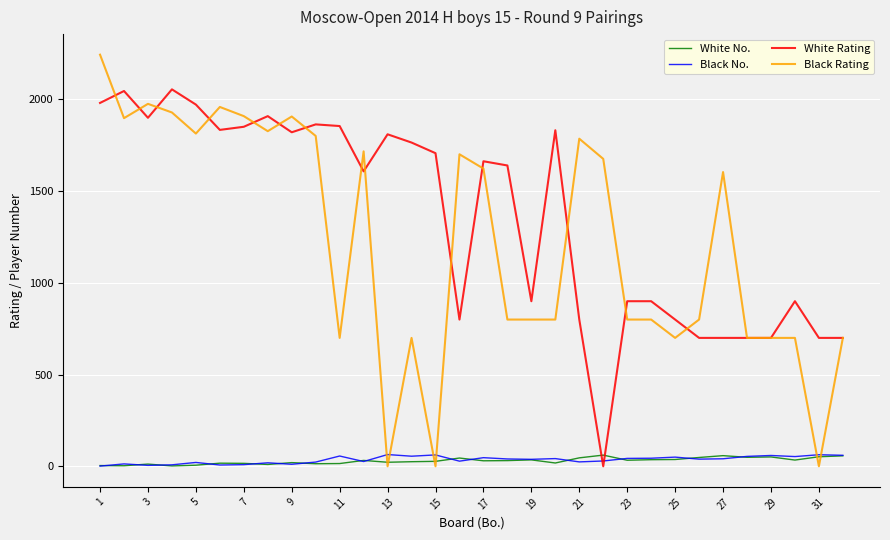

Which series has the largest total across all categories?

White Rating